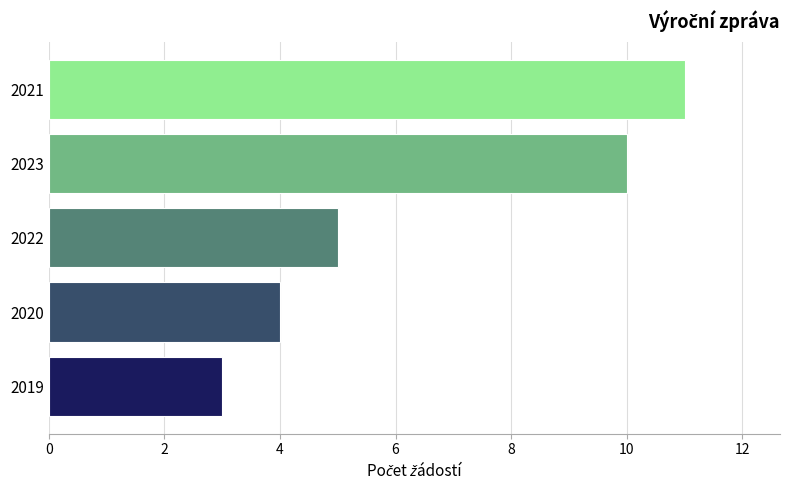

Count the number of data series in this chart.

1